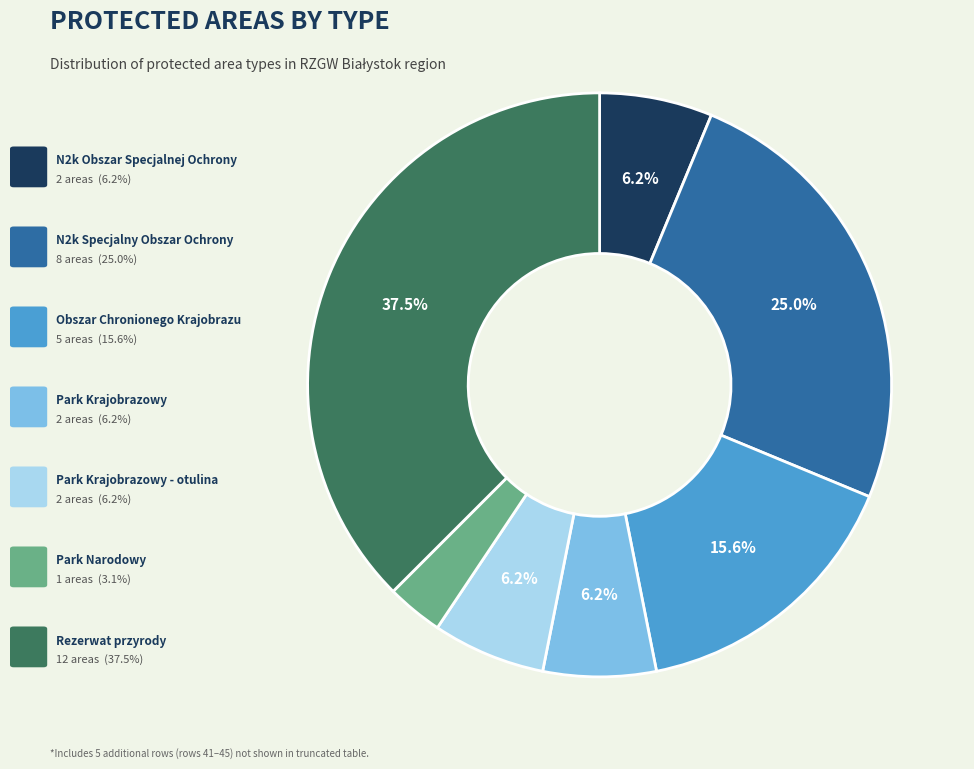

How many segments does this pie chart have?

7